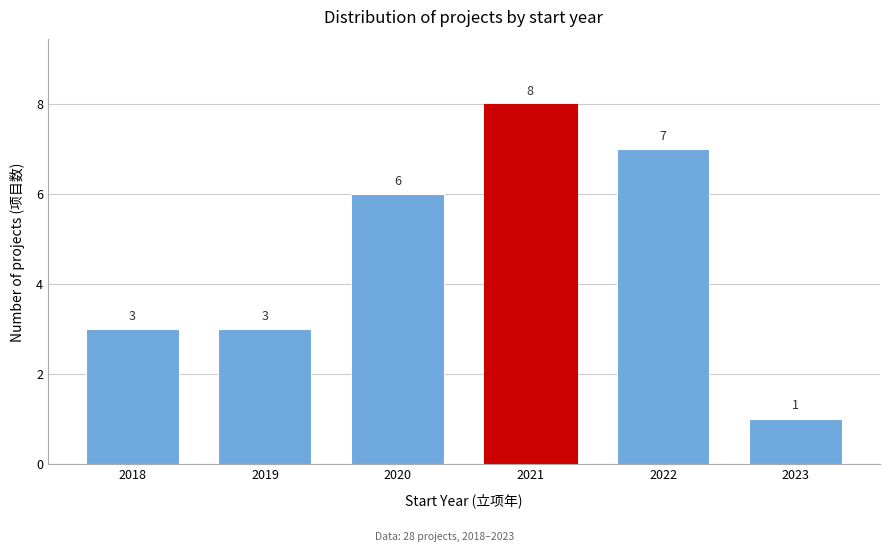

Reading left to right, list all the values displayed in this chart.

2018=3	2019=3	2020=6	2021=8	2022=7	2023=1